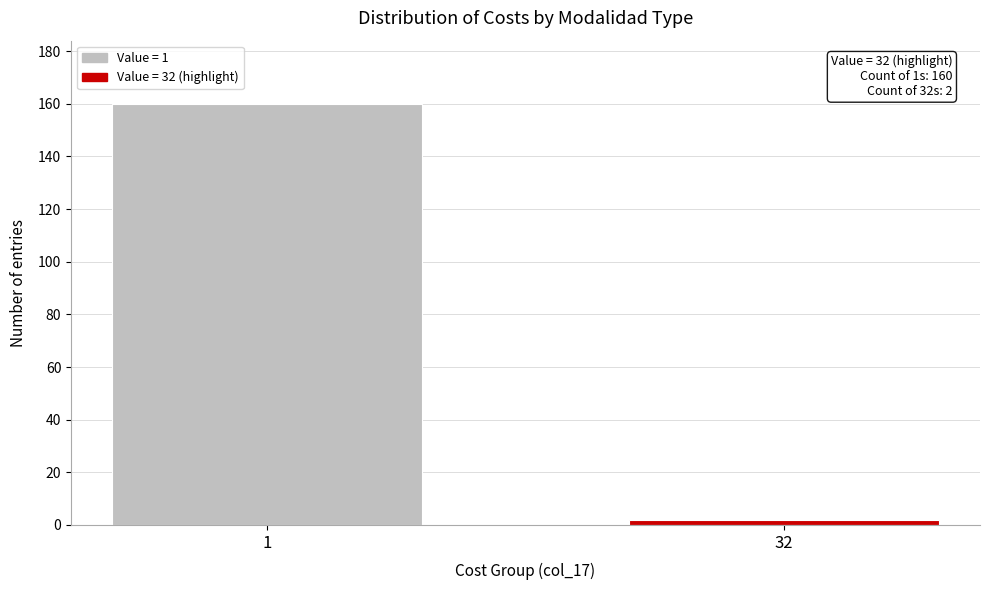

Reading right to left, what are all the values shown in this chart?

2	160